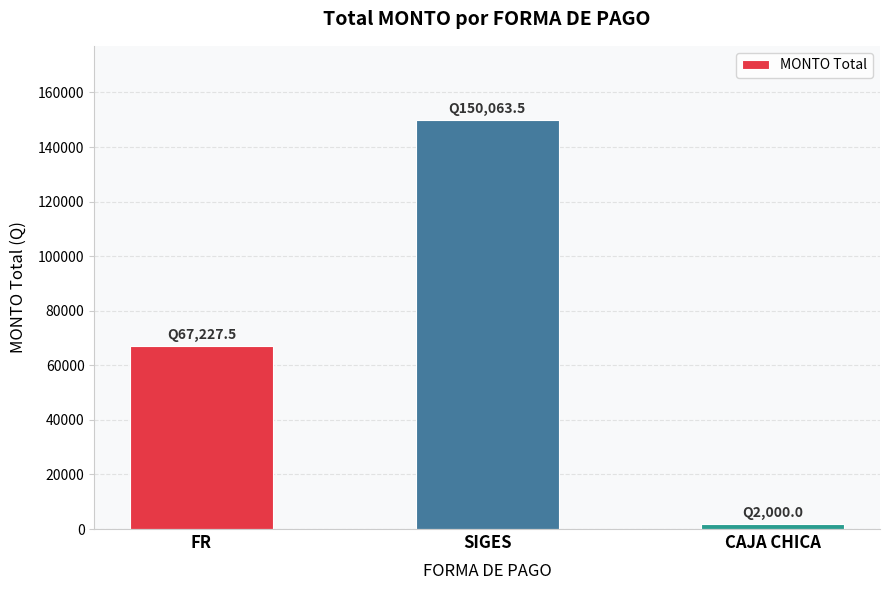

What is the approximate value at CAJA CHICA?

2000.0